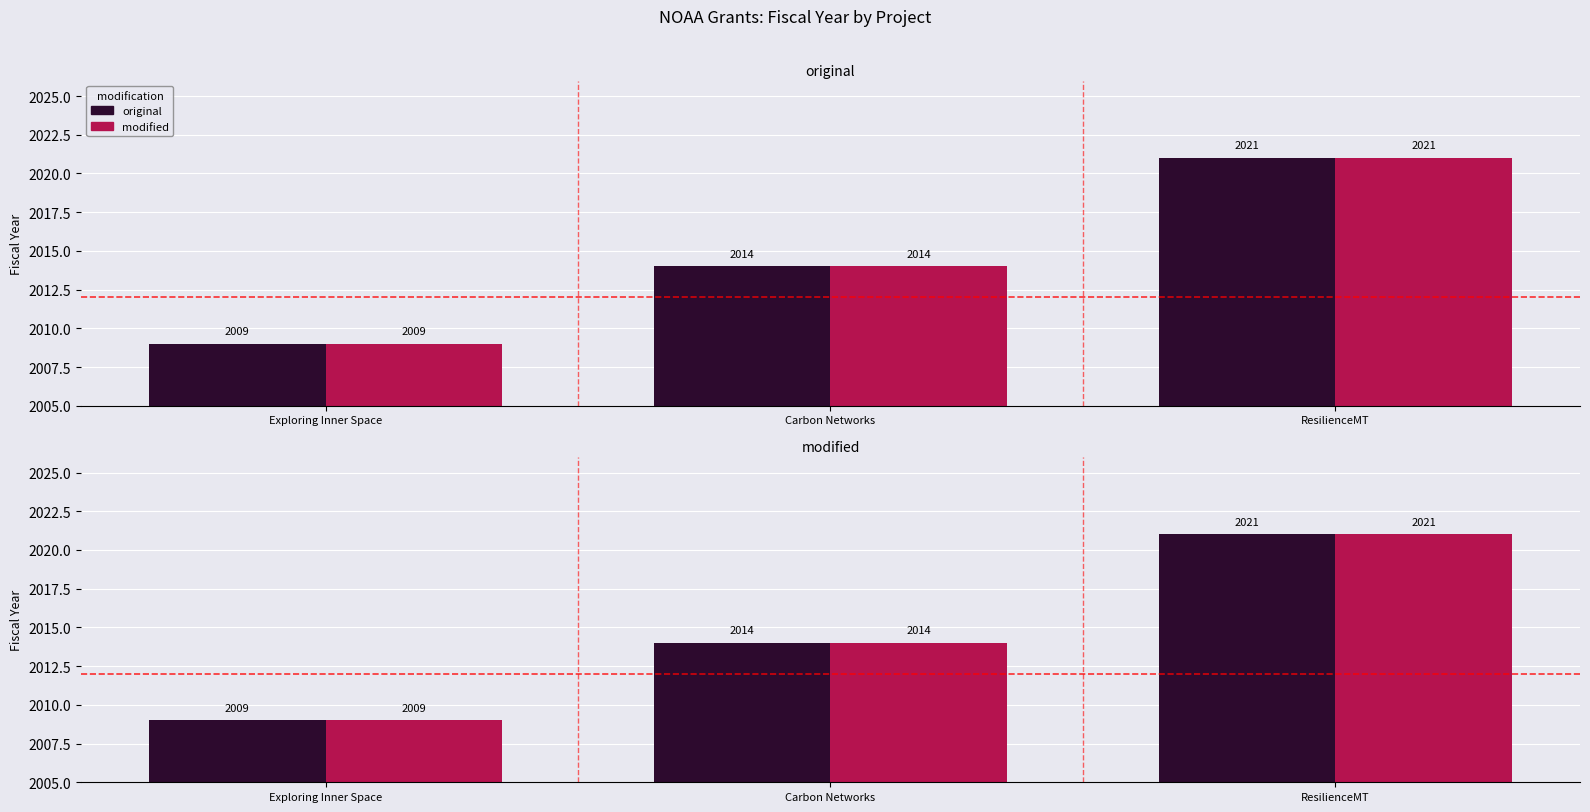

Which has a higher value, ResilienceMT or Carbon Networks?

ResilienceMT